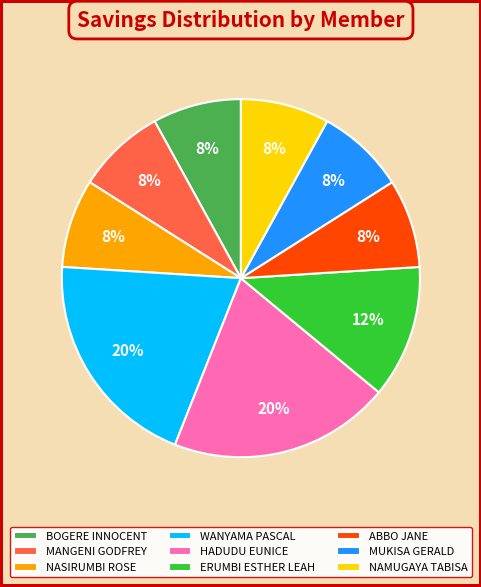

Does WANYAMA PASCAL represent more than half of the total?

No